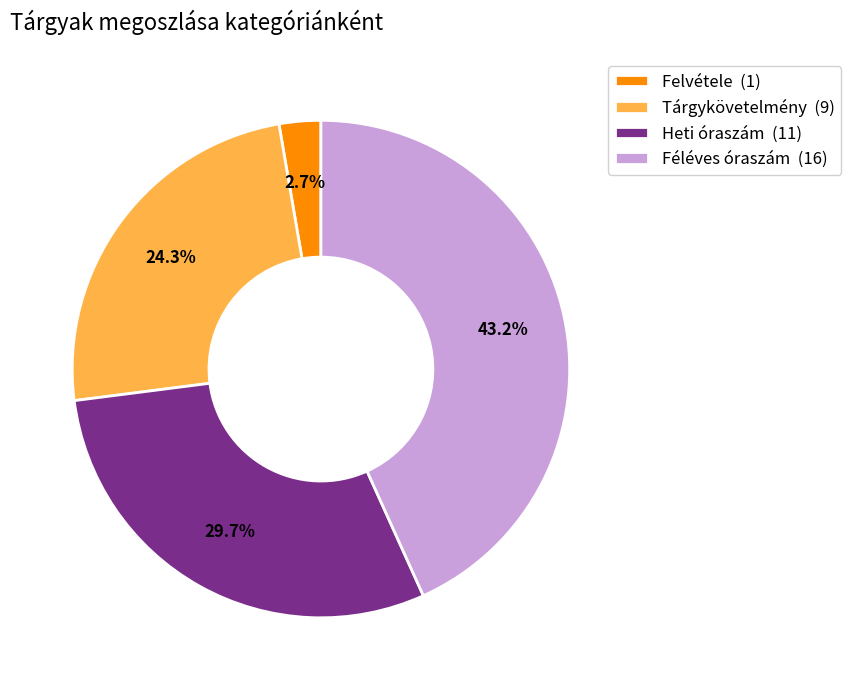

Which slice is the largest?

Féléves óraszám